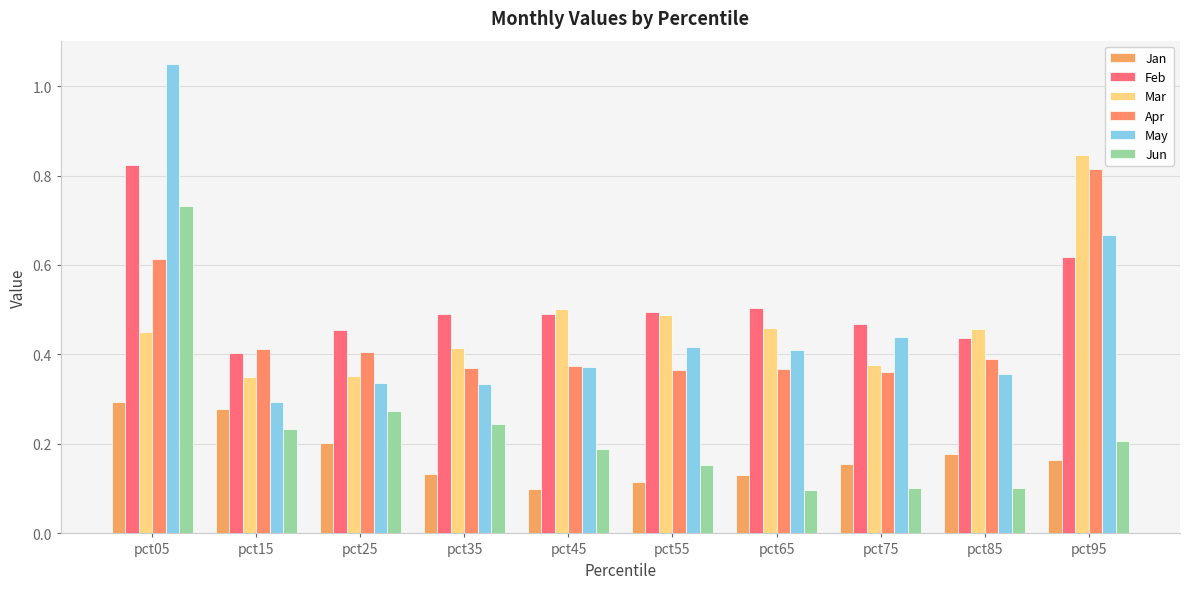

Reading right to left, what are all the values shown in this chart?

Jan: pct95=0.2	pct85=0.2	pct75=0.2	pct65=0.1	pct55=0.1	pct45=0.1	pct35=0.1	pct25=0.2	pct15=0.3	pct05=0.3
Feb: pct95=0.6	pct85=0.4	pct75=0.5	pct65=0.5	pct55=0.5	pct45=0.5	pct35=0.5	pct25=0.5	pct15=0.4	pct05=0.8
Mar: pct95=0.8	pct85=0.5	pct75=0.4	pct65=0.5	pct55=0.5	pct45=0.5	pct35=0.4	pct25=0.4	pct15=0.3	pct05=0.5
Apr: pct95=0.8	pct85=0.4	pct75=0.4	pct65=0.4	pct55=0.4	pct45=0.4	pct35=0.4	pct25=0.4	pct15=0.4	pct05=0.6
May: pct95=0.7	pct85=0.4	pct75=0.4	pct65=0.4	pct55=0.4	pct45=0.4	pct35=0.3	pct25=0.3	pct15=0.3	pct05=1.0
Jun: pct95=0.2	pct85=0.1	pct75=0.1	pct65=0.1	pct55=0.2	pct45=0.2	pct35=0.2	pct25=0.3	pct15=0.2	pct05=0.7